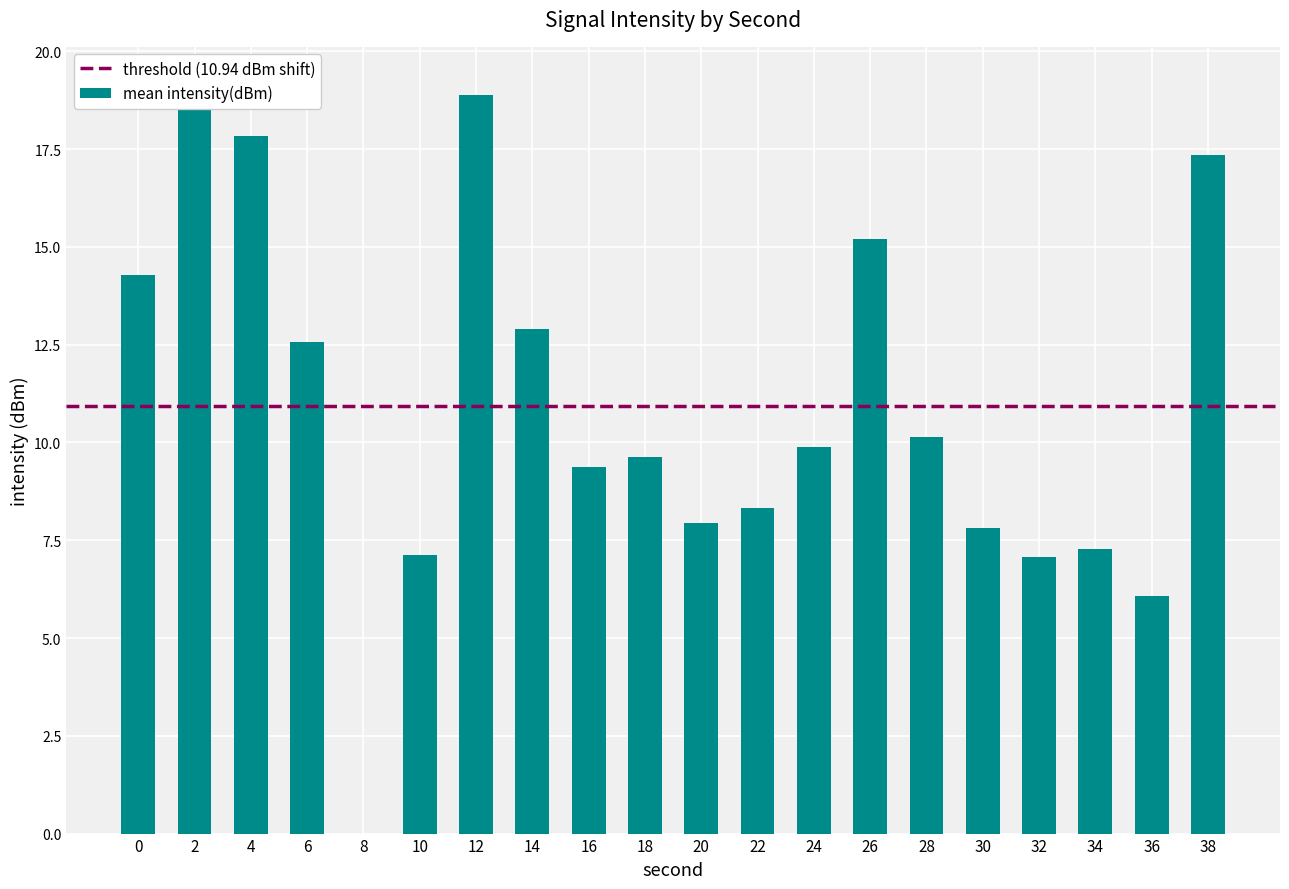

What is the change in value from 22 to 32?

-1.2